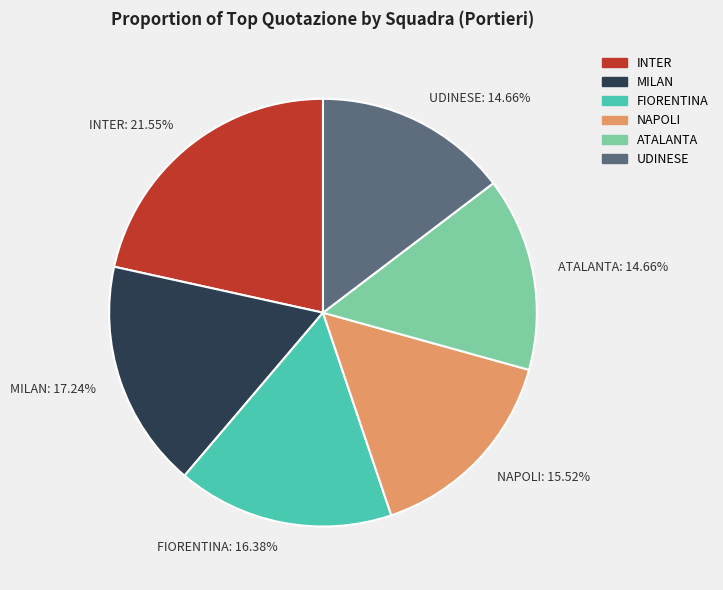

Do INTER: 21.55% and FIORENTINA: 16.38% together represent more than half of the pie?

No